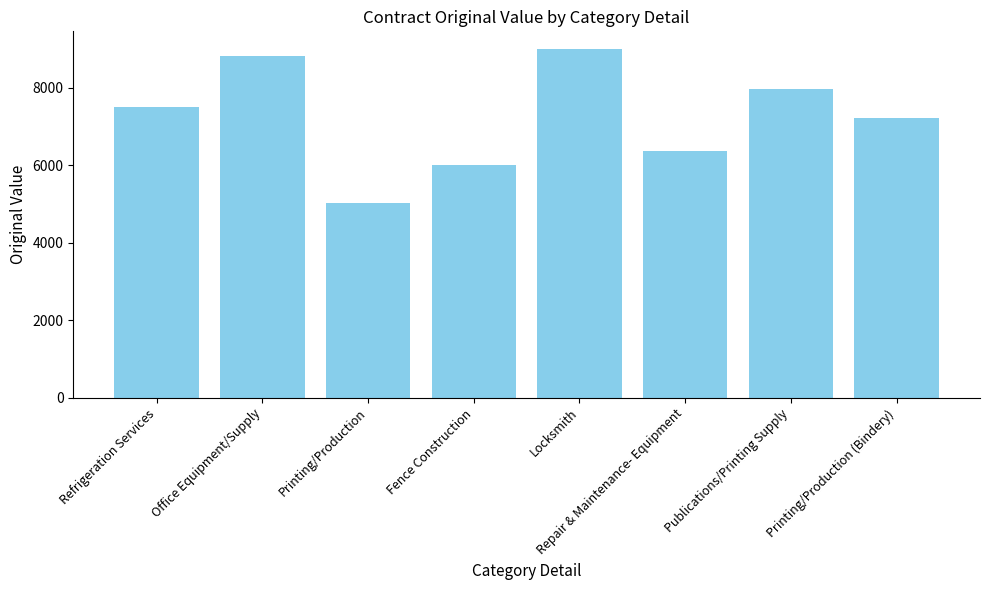

At which category does the chart reach its peak across all series?

Locksmith